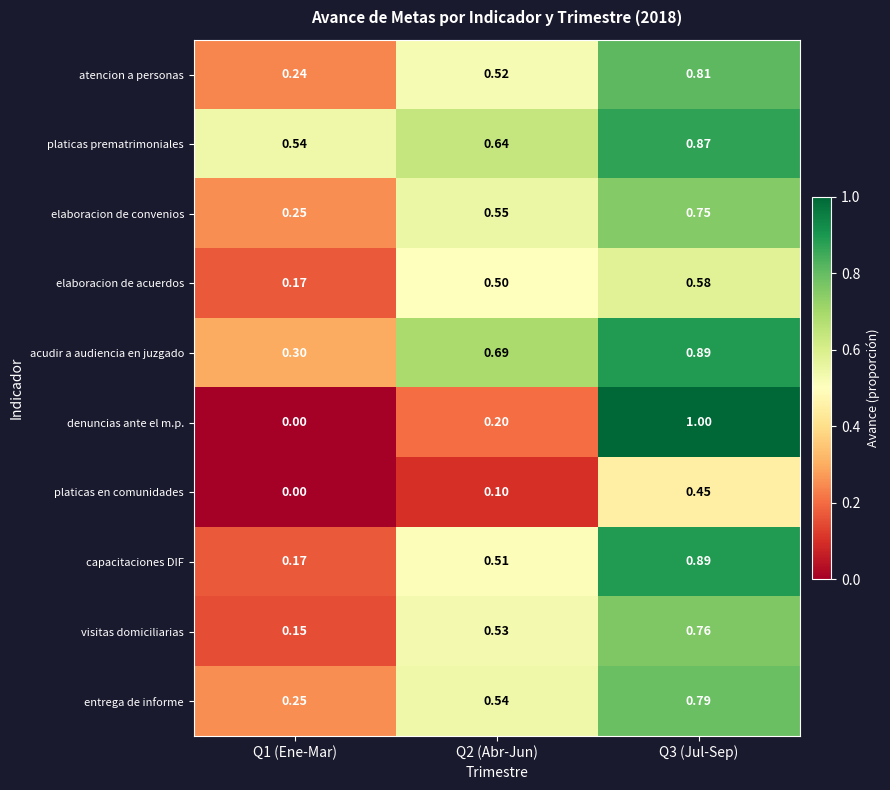

Rank the series at Q2 (Abr-Jun) from lowest to highest value.

platicas en comunidades, denuncias ante el m.p., elaboracion de acuerdos, capacitaciones DIF, atencion a personas, visitas domiciliarias, entrega de informe, elaboracion de convenios, platicas prematrimoniales, acudir a audiencia en juzgado